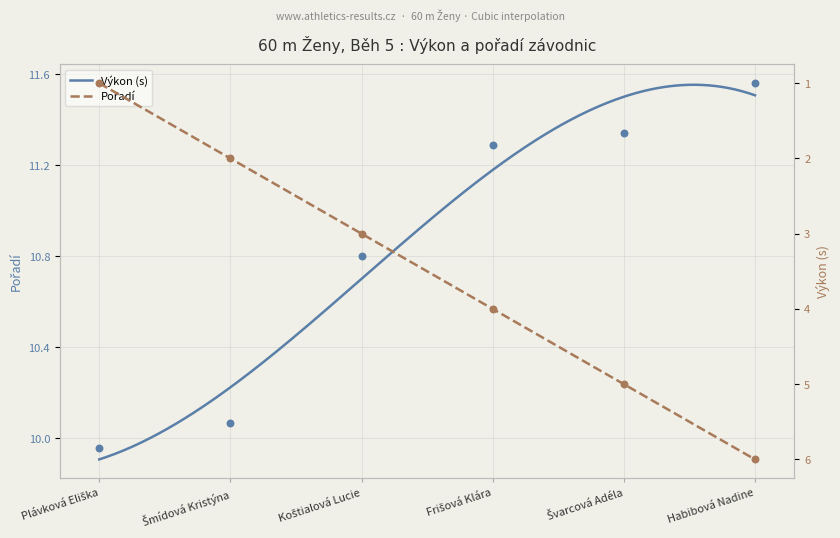

Which series contains the lowest Y value?

Pořadí